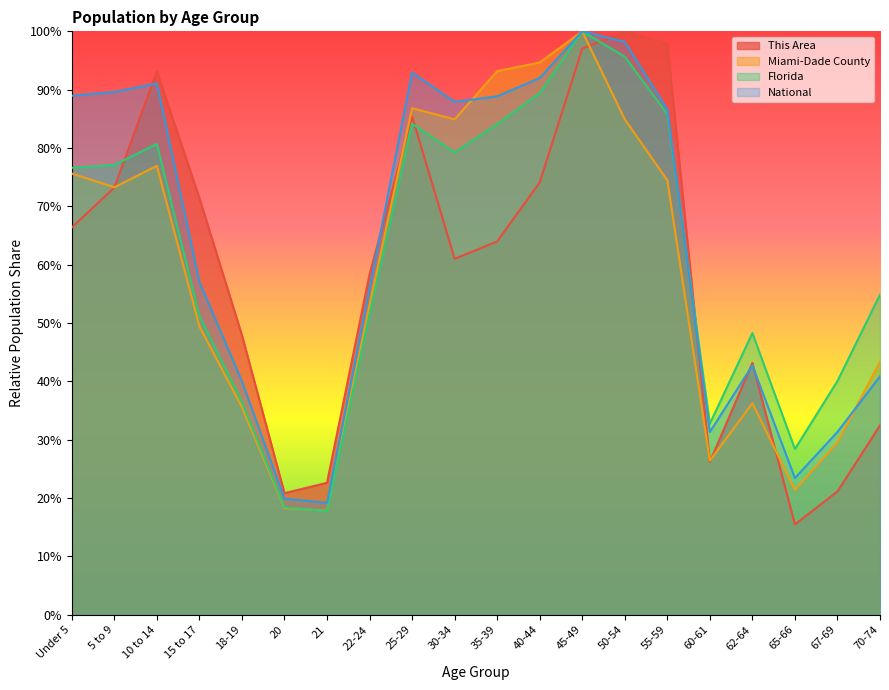

What position from the right is 70-74?

1